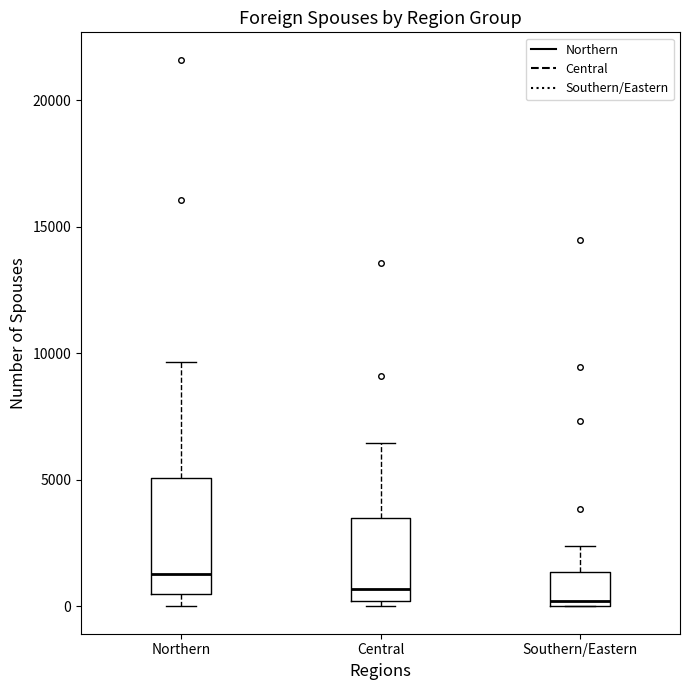

Which box's median line is the highest?

Northern